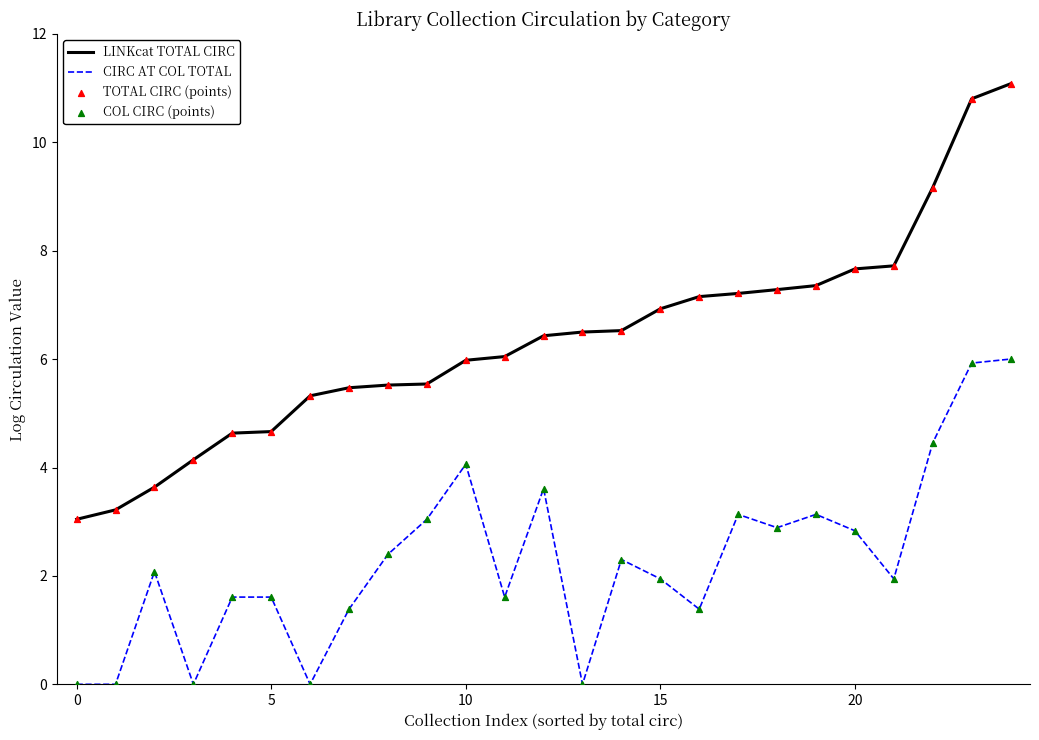

Which series has the largest total across all categories?

LINKcat TOTAL CIRC